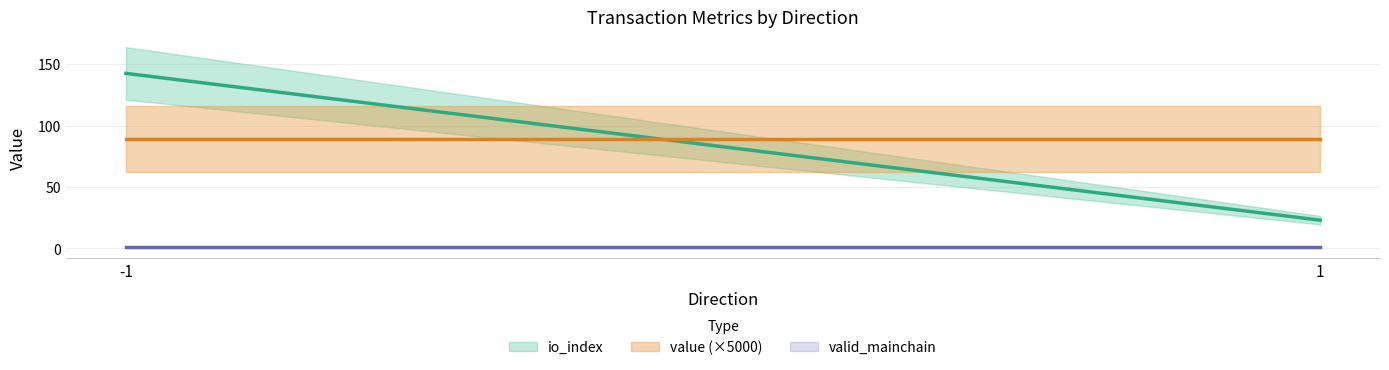

Is the value of io_index at -1 greater than the value of valid_mainchain at 1?

Yes